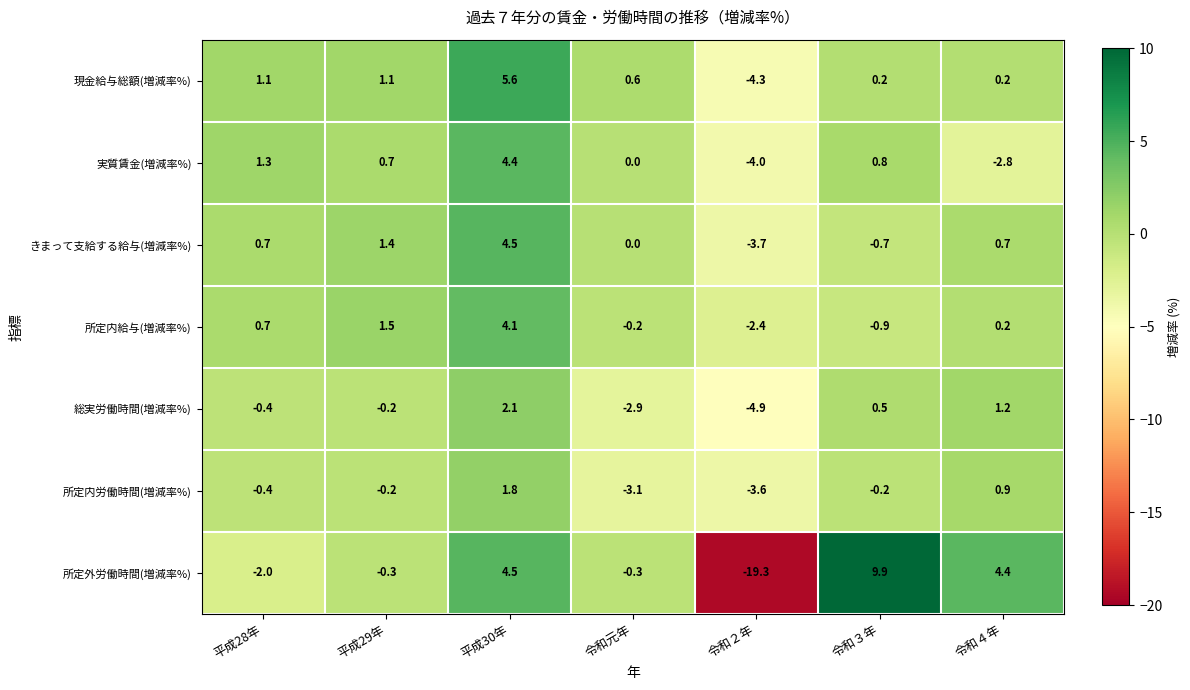

At which label does 所定内給与(増減率%) first exceed 0?

平成28年